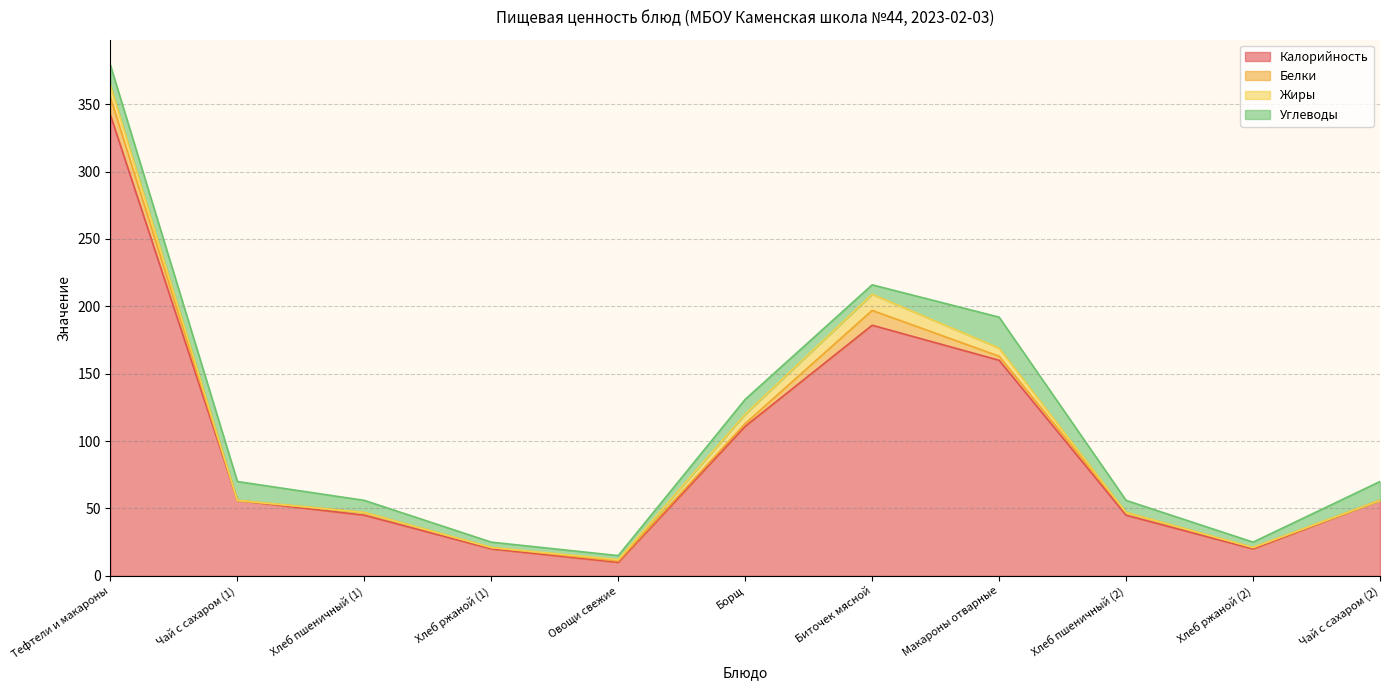

Which category has the lowest value across all series?

Чай с сахаром (1)